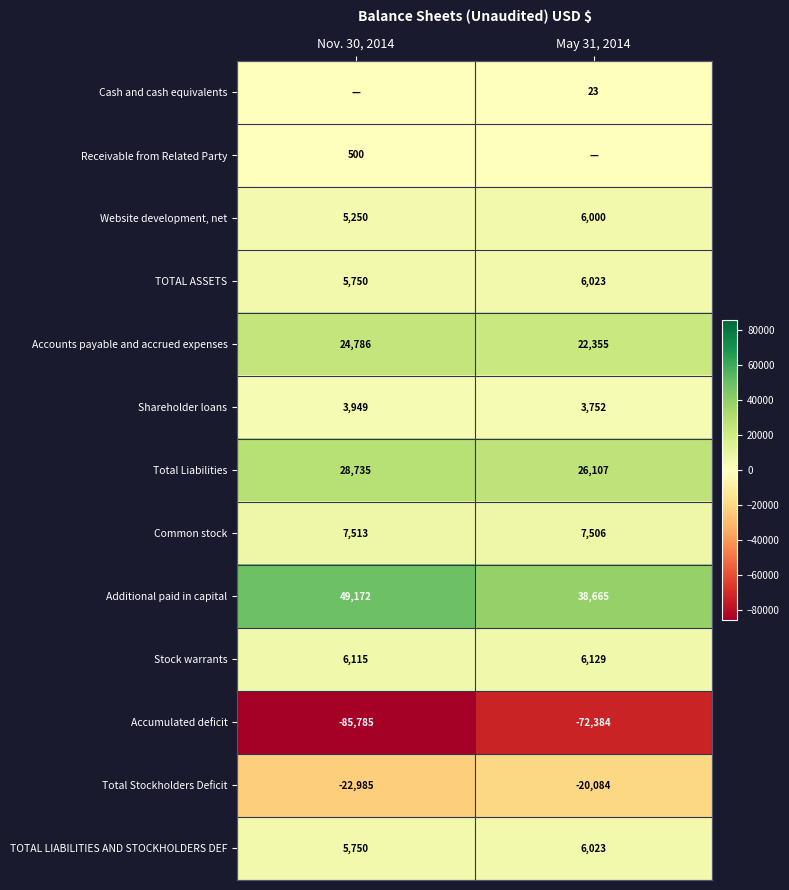

What is the approximate value of Total Liabilities at Nov. 30, 2014, to the nearest 10?

28740